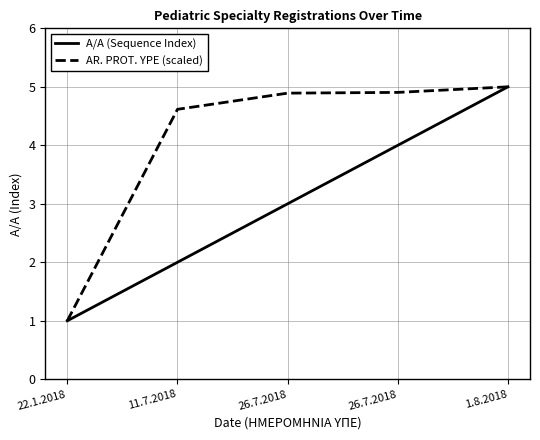

True or false: AR. PROT. YPE (scaled) and A/A (Sequence Index) cross at least once.

False